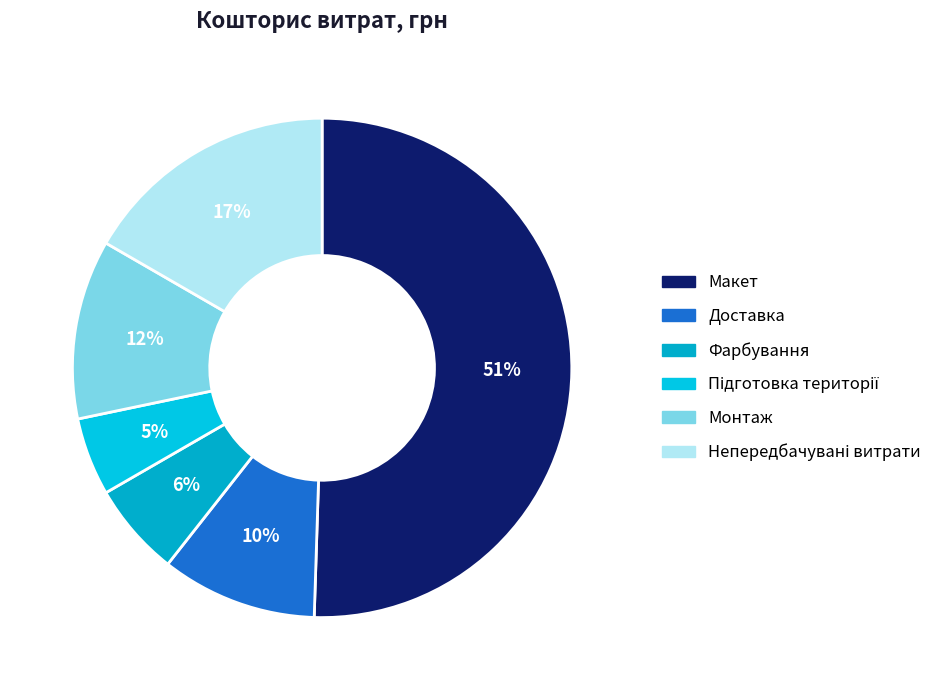

How many slices are in this pie chart?

6